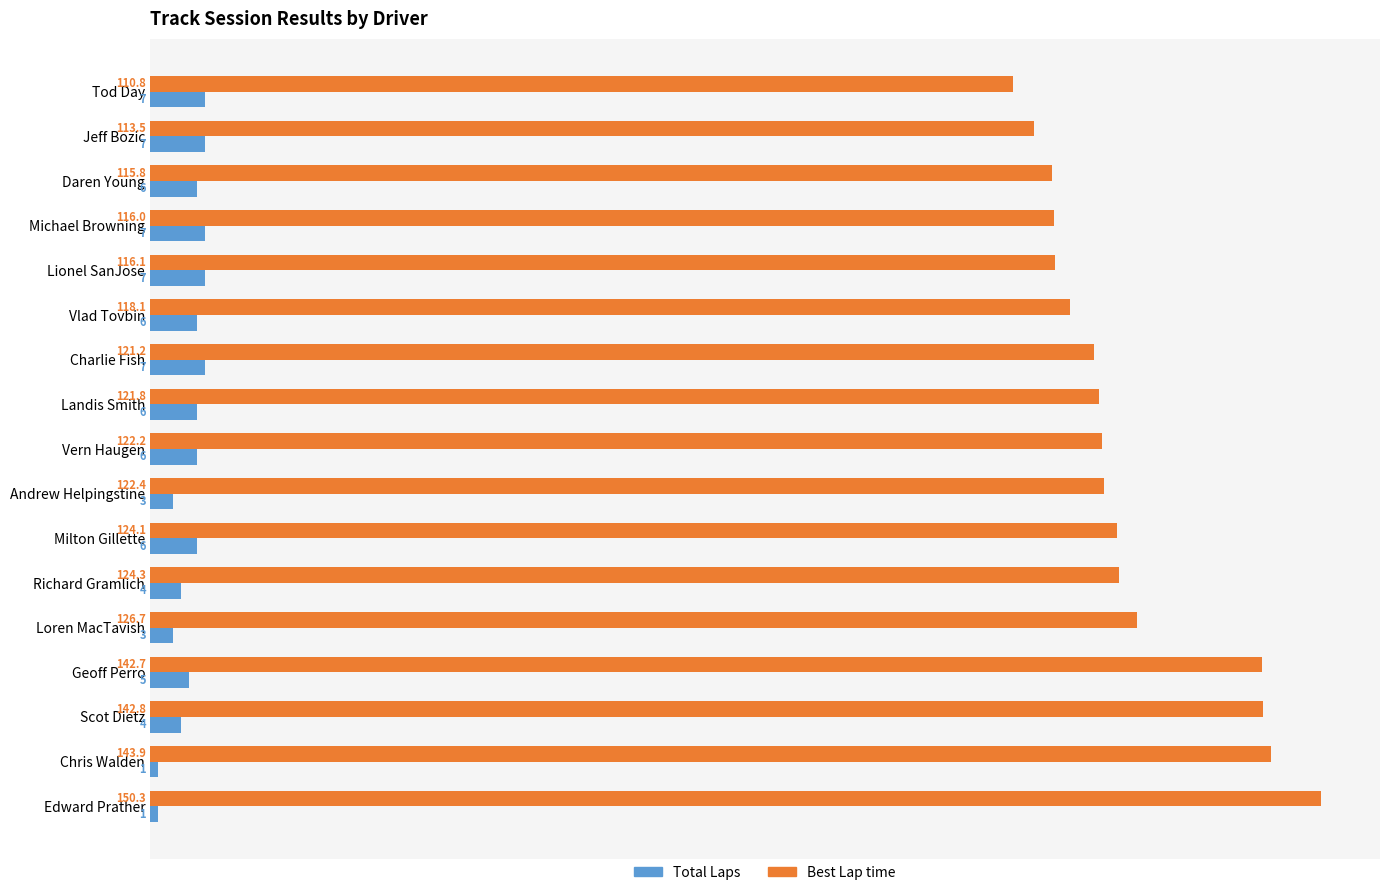

The Best Lap time series shows 124.1 at Milton Gillette. True or false?

True